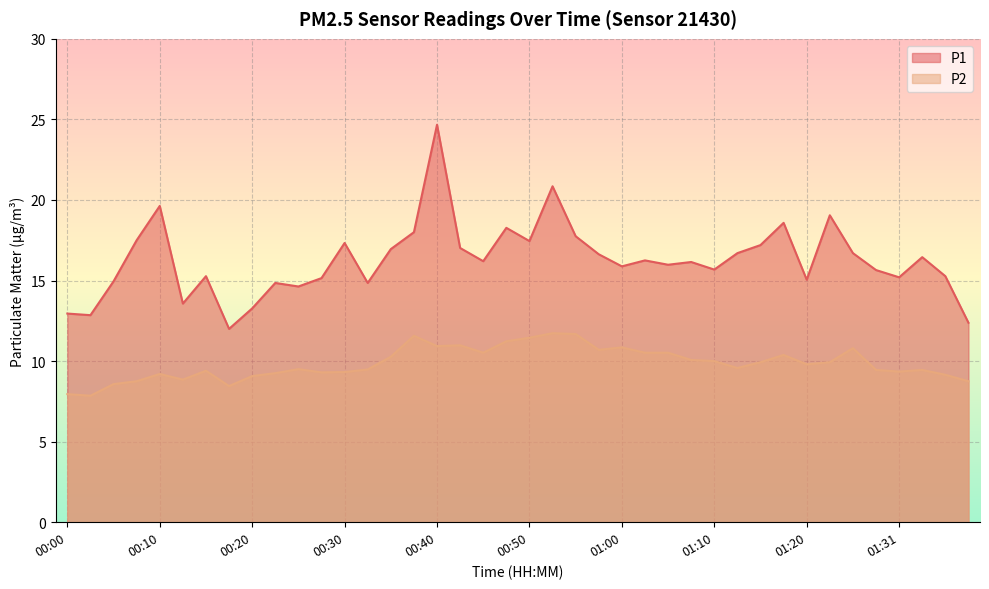

What is the spread (max minus min) of values at 00:57?

5.9